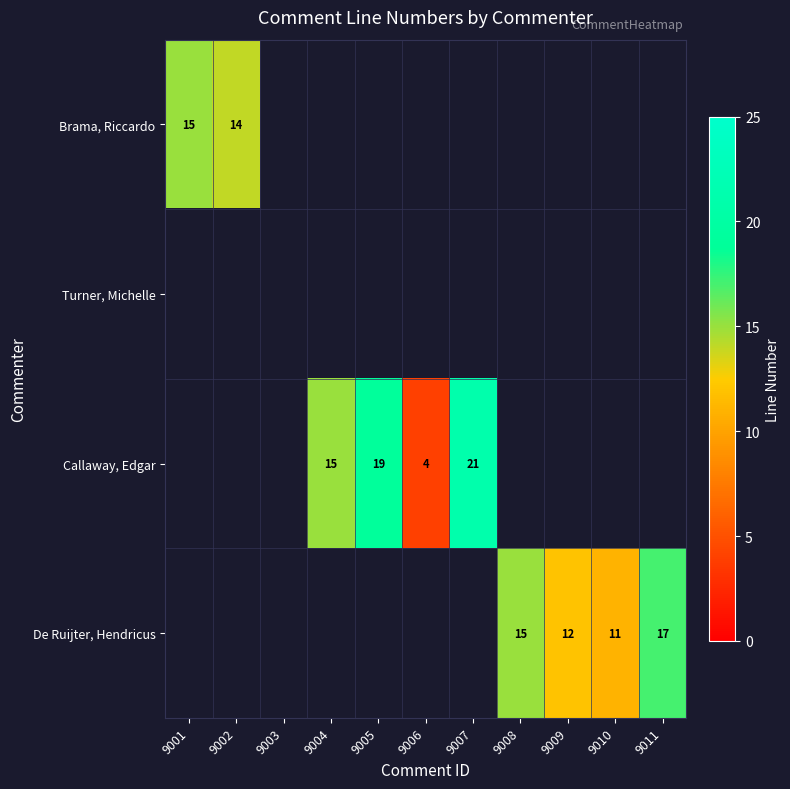

The Brama, Riccardo series shows 23 at 9001. True or false?

False